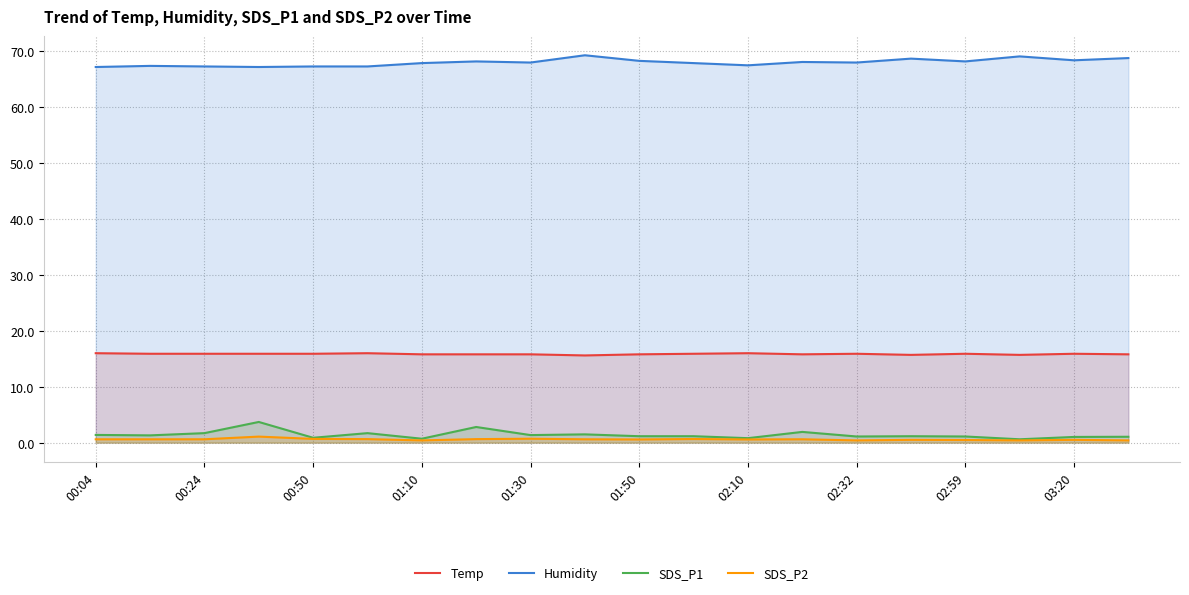

True or false: SDS_P1 and Temp cross at least once.

False